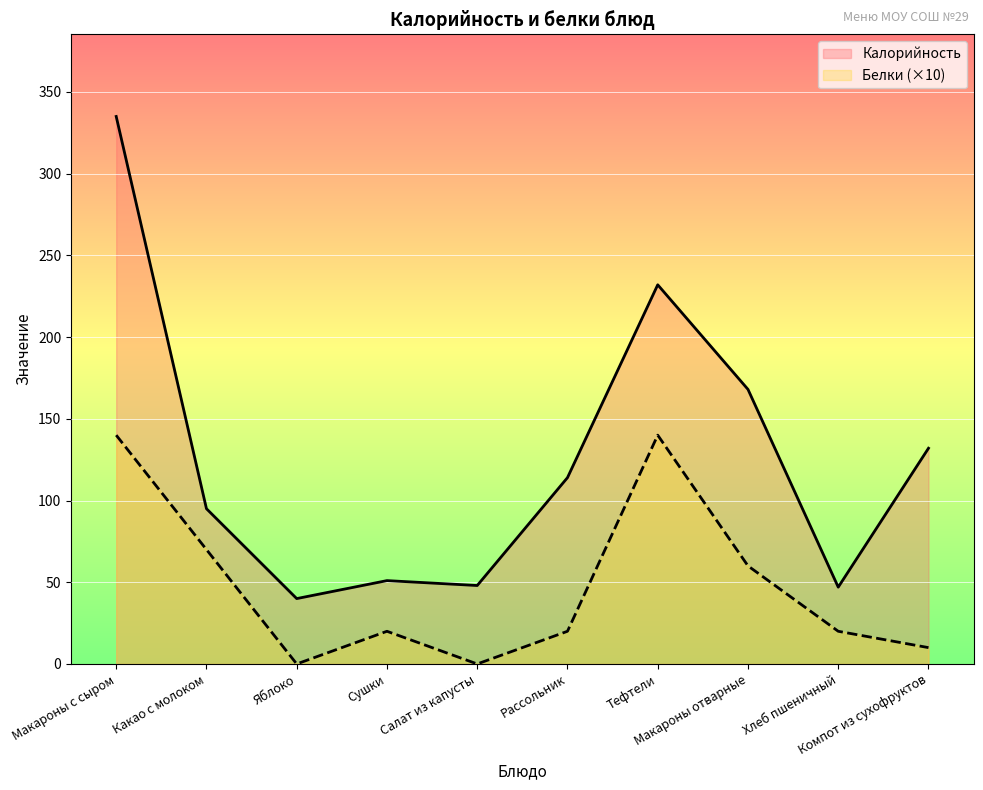

At which category does Белки reach its first local peak?

Сушки